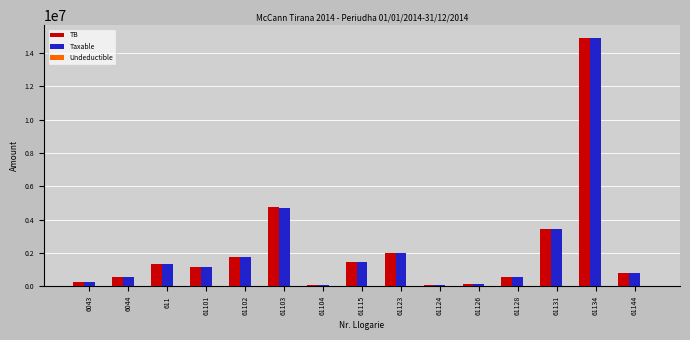

What is the total value across all series at 61134?

29862317.5